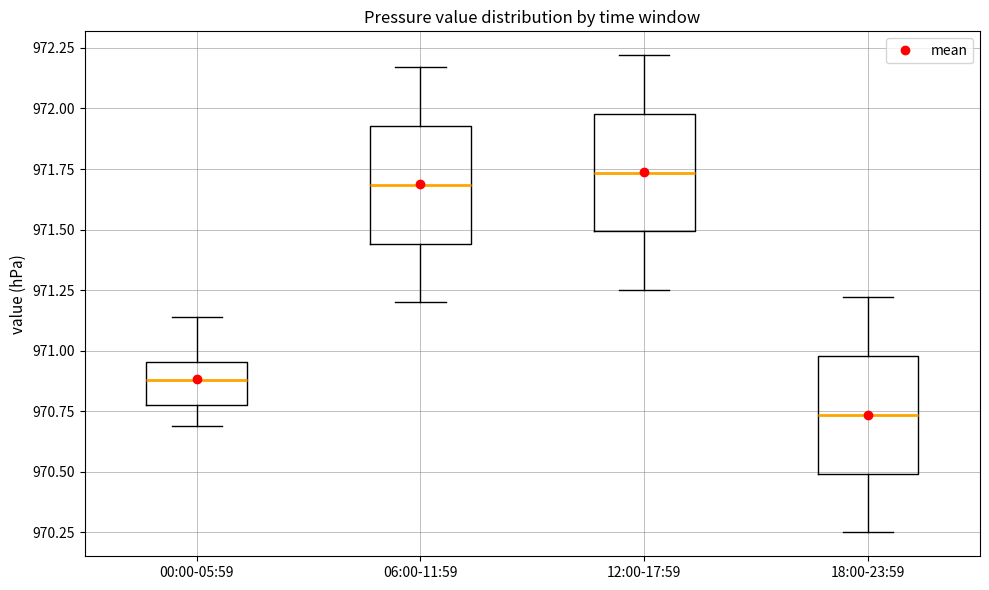

Where does the median line of the box for 06:00-11:59 sit on the y-axis? The values are not printed on the chart, so give them approximately, as read against the axis.

971.70